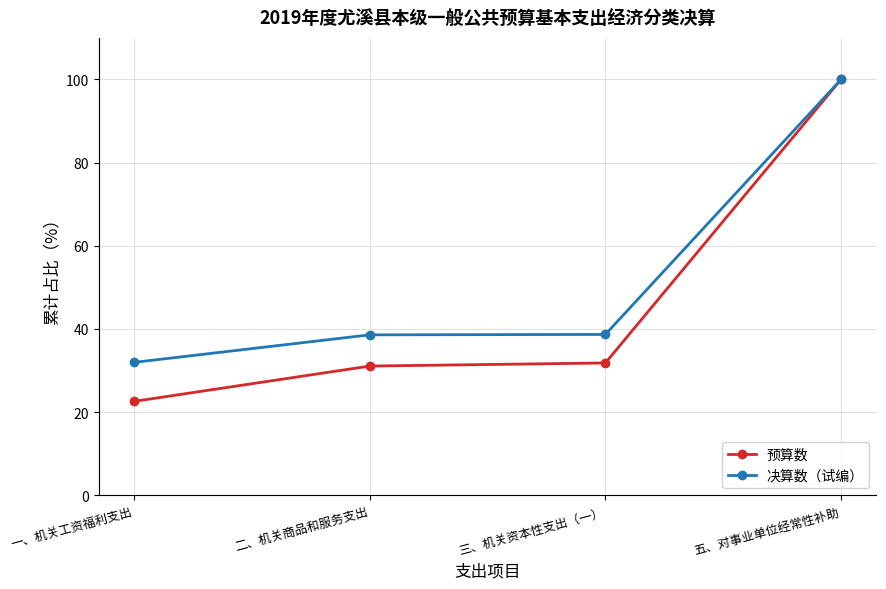

The value of 决算数（试编） at 一、机关工资福利支出 is 6.6. True or false?

False